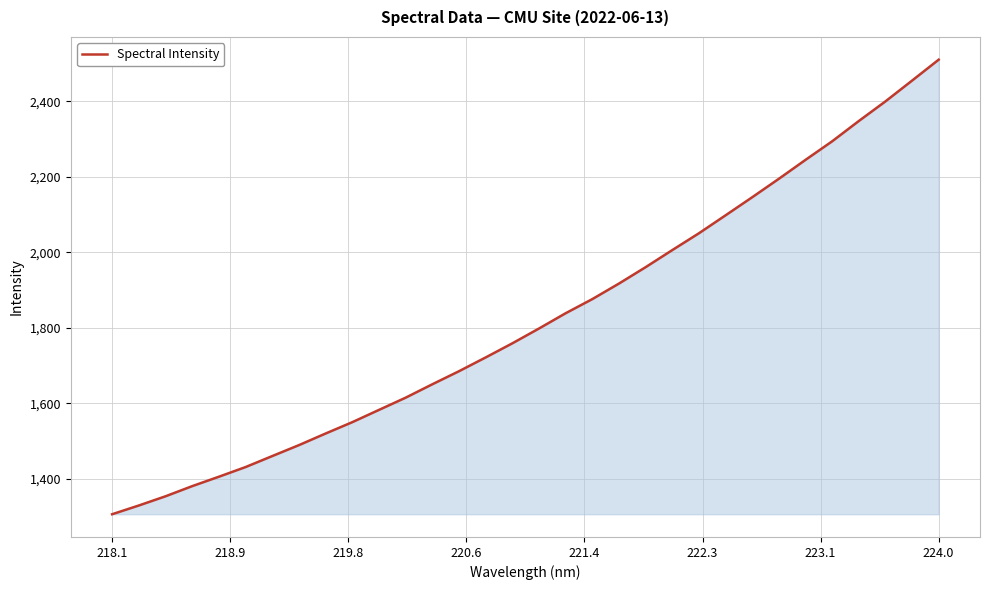

What is the smallest value displayed?

1305.5